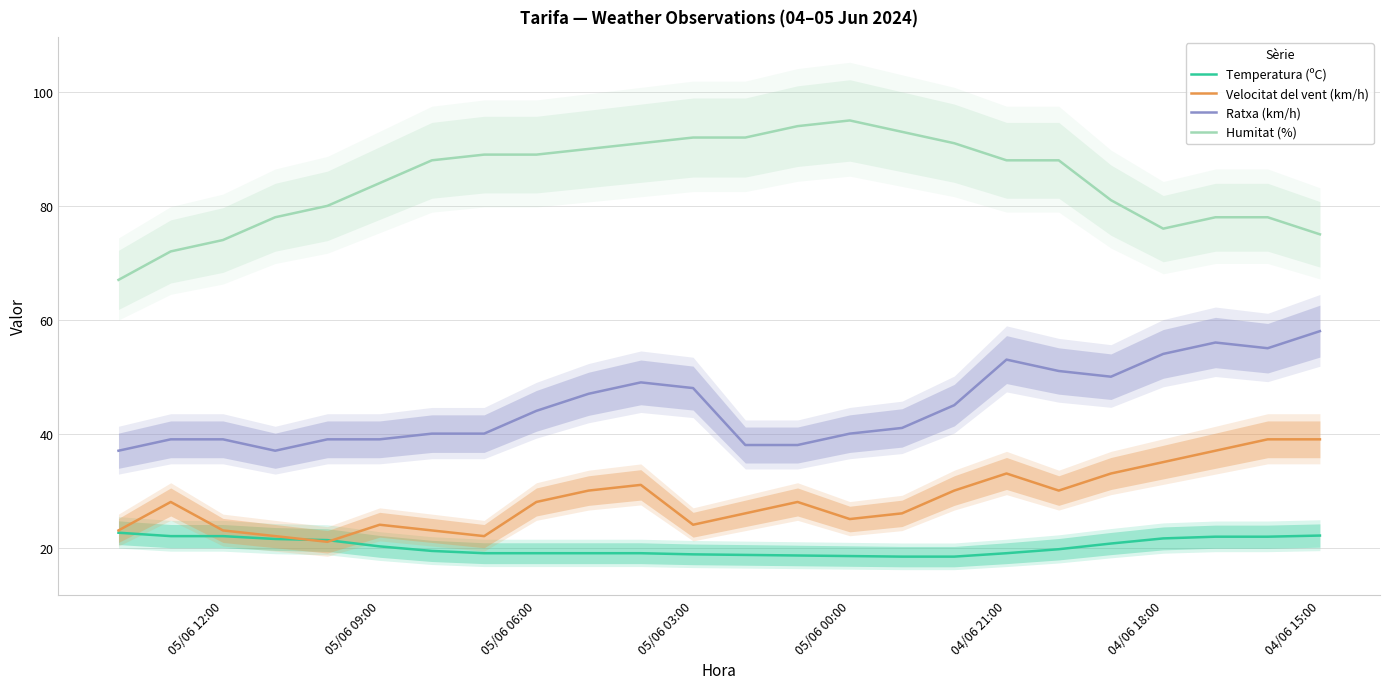

True or false: Humitat (%) and Temperatura (ºC) cross at least once.

False